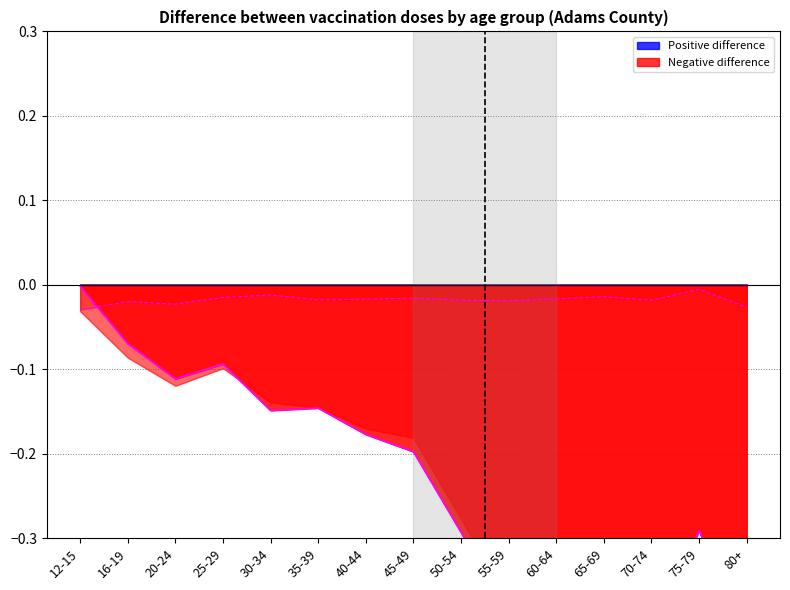

Where is second vs first (line) nearest to the value 0?

75-79